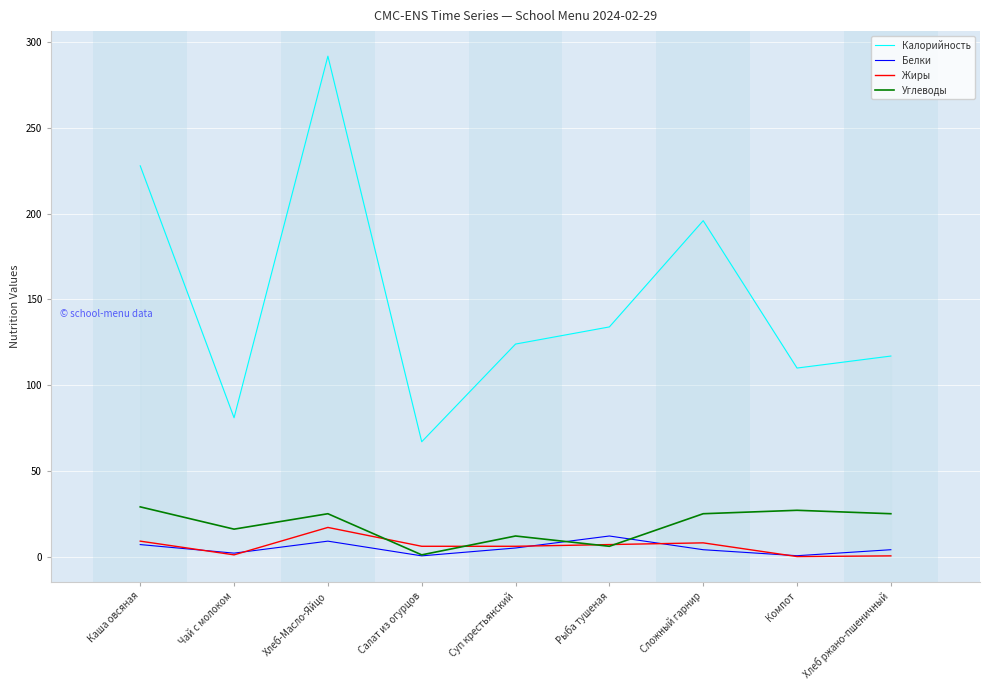

How many intersections are there between Белки and Углеводы?

2